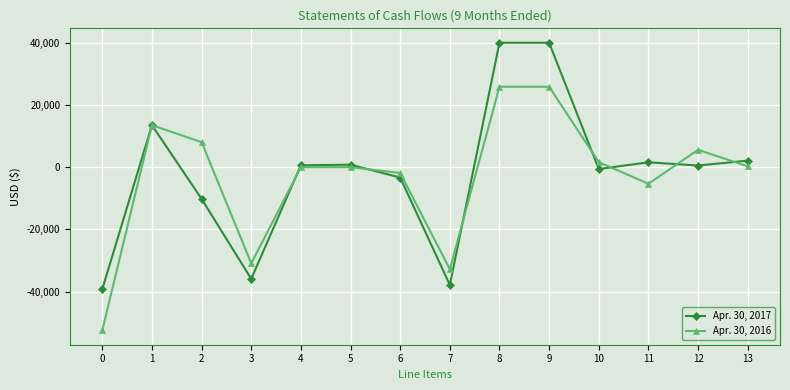

Is the value of Apr. 30, 2017 at 9 greater than the value of Apr. 30, 2016 at 10?

Yes